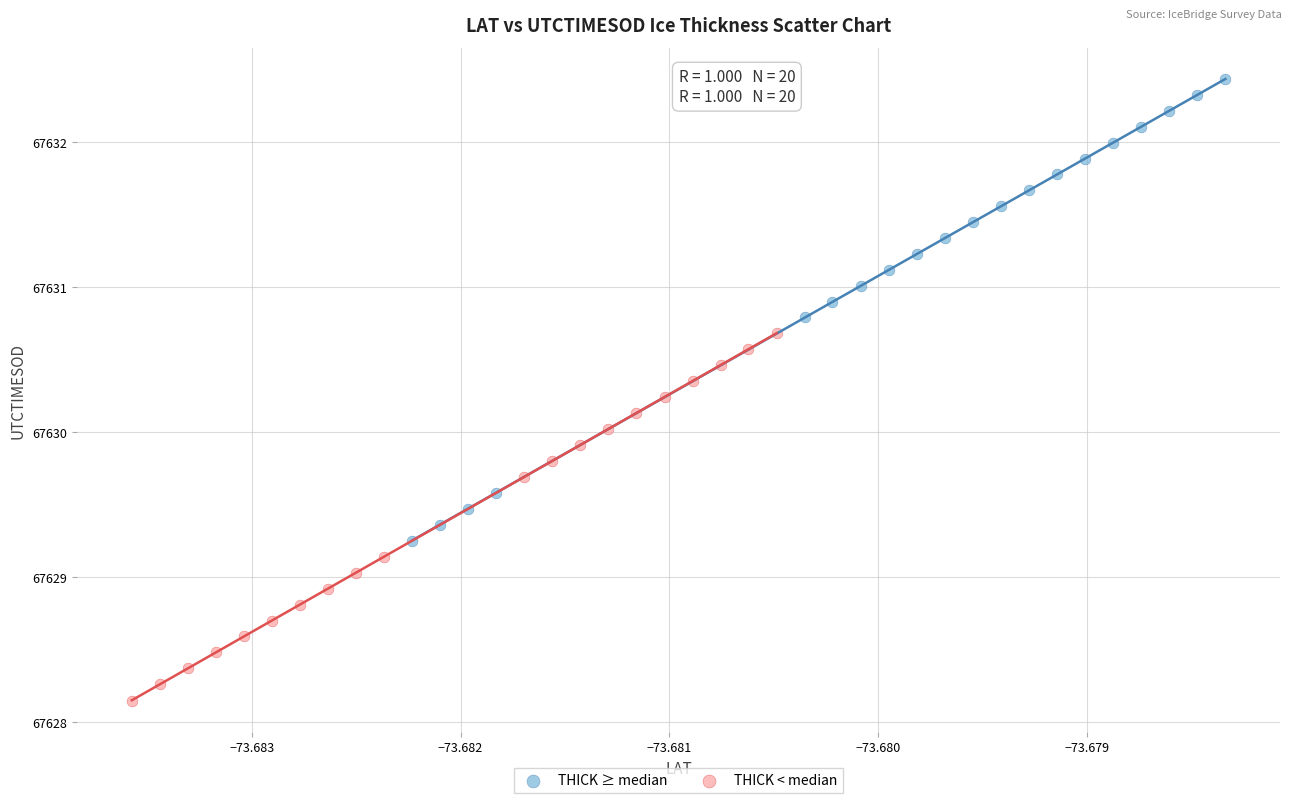

Which series contains the highest Y value?

THICK ≥ median